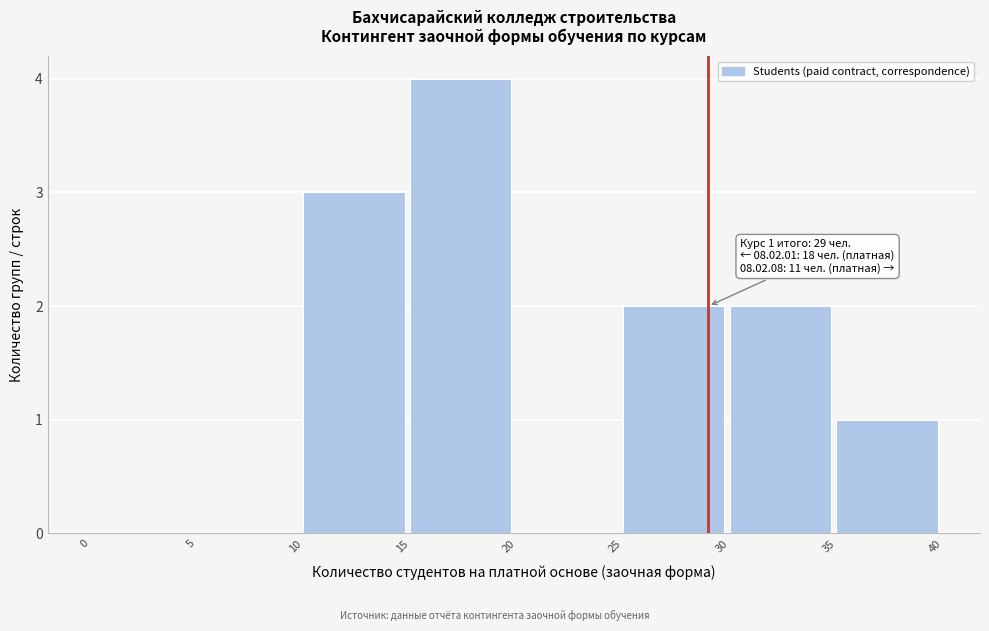

Over which range of the x-axis is the bar tallest?

15 to 20